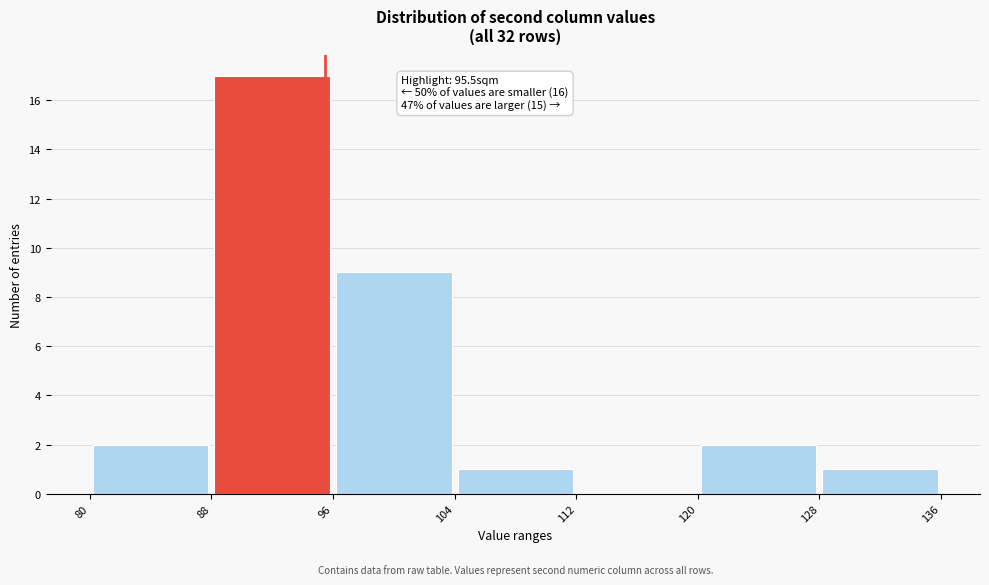

Which range on the x-axis has the tallest bar?

88 to 96